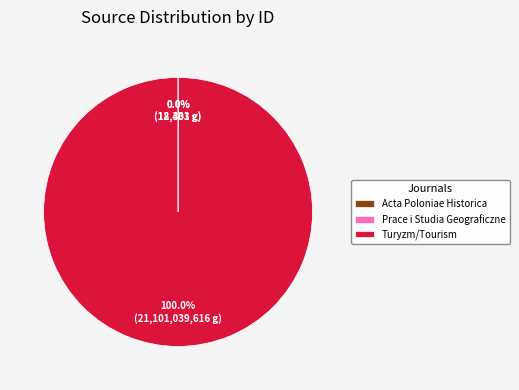

What is the largest slice in the pie chart?

Turyzm/Tourism